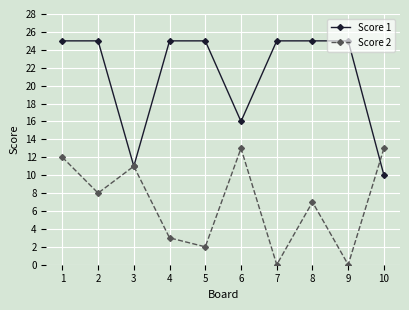

True or false: Score 2 has more than 0 interior local peaks.

True